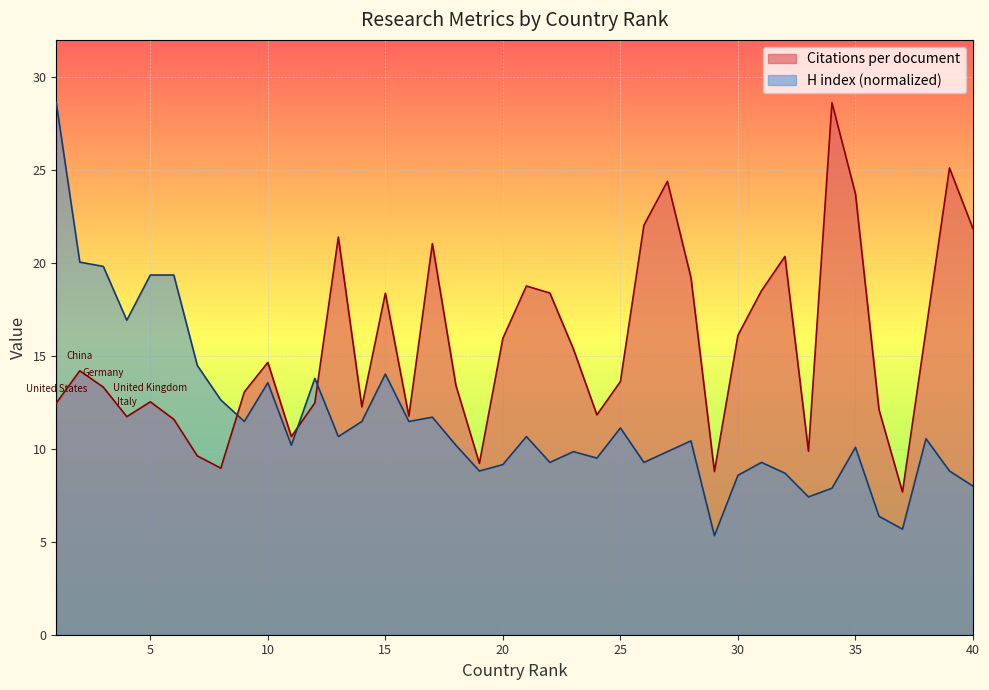

Reading left to right, transcribe all the data shown in this chart.

Citations per document: 12.5	14.2	13.3	11.7	12.5	11.6	9.6	9.0	13.1	14.7	10.7	12.5	21.4	12.3	18.4	11.8	21.0	13.4	9.2	15.9	18.8	18.4	15.4	11.8	13.6	22.0	24.4	19.2	8.8	16.1	18.5	20.4	9.9	28.6	23.7	12.1	7.7	16.4	25.1	21.8
H index: 28.6	20.0	19.8	16.9	19.4	19.4	14.5	12.6	11.5	13.6	10.2	13.8	10.7	11.5	14.0	11.5	11.7	10.2	8.8	9.2	10.7	9.3	9.8	9.5	11.1	9.3	9.8	10.4	5.3	8.6	9.3	8.7	7.4	7.9	10.1	6.4	5.7	10.5	8.8	8.0